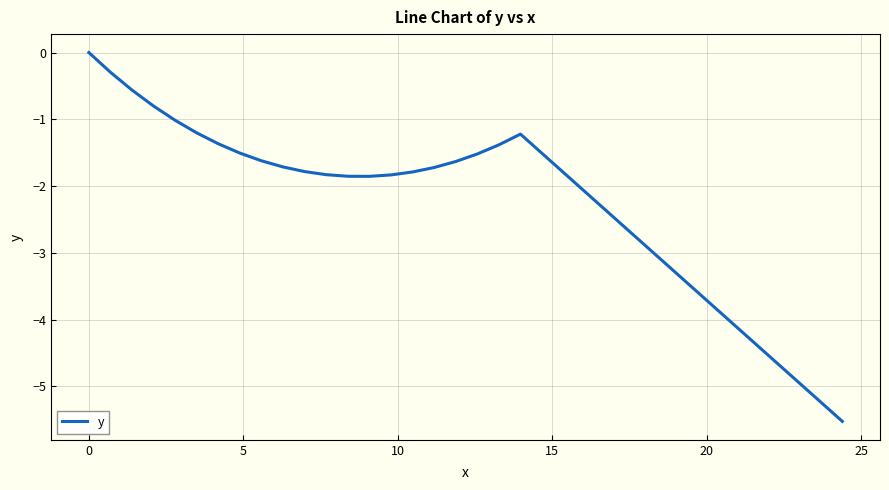

What is the smallest value displayed?

-5.5